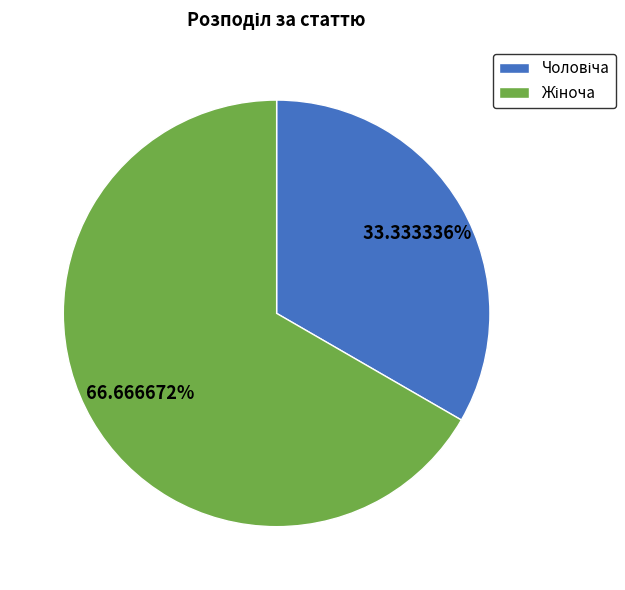

Does any single category account for the majority?

Yes